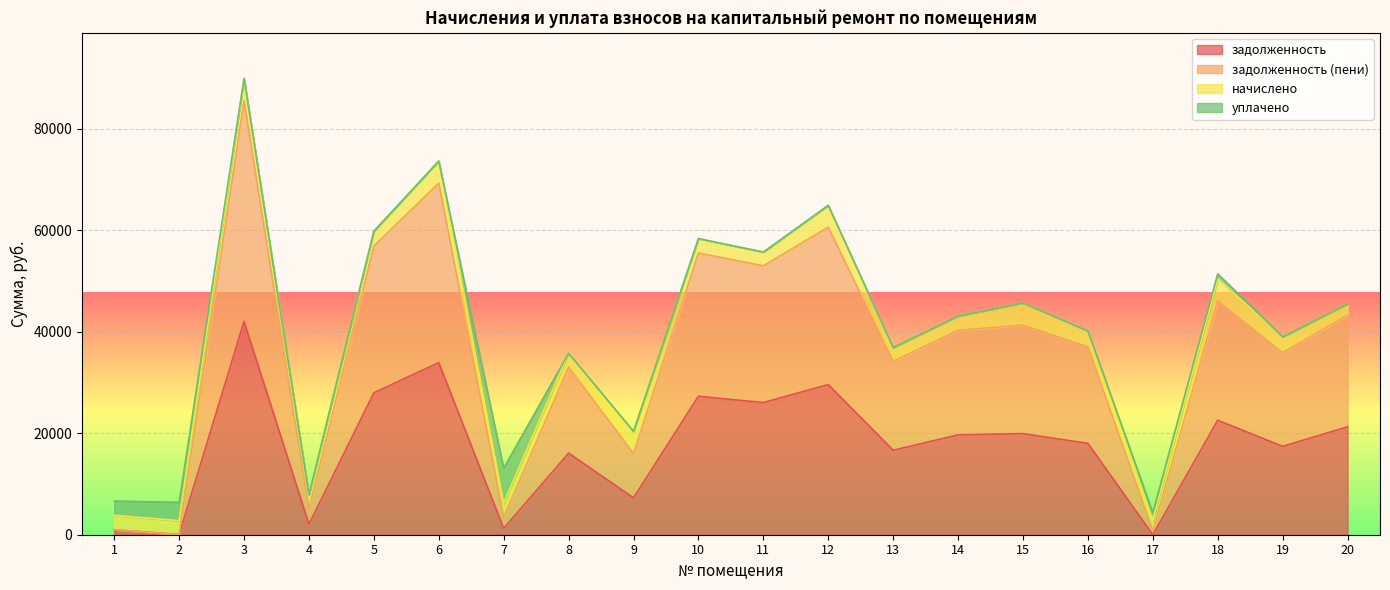

Where is задолженность (пени) nearest to the value 42811?

20